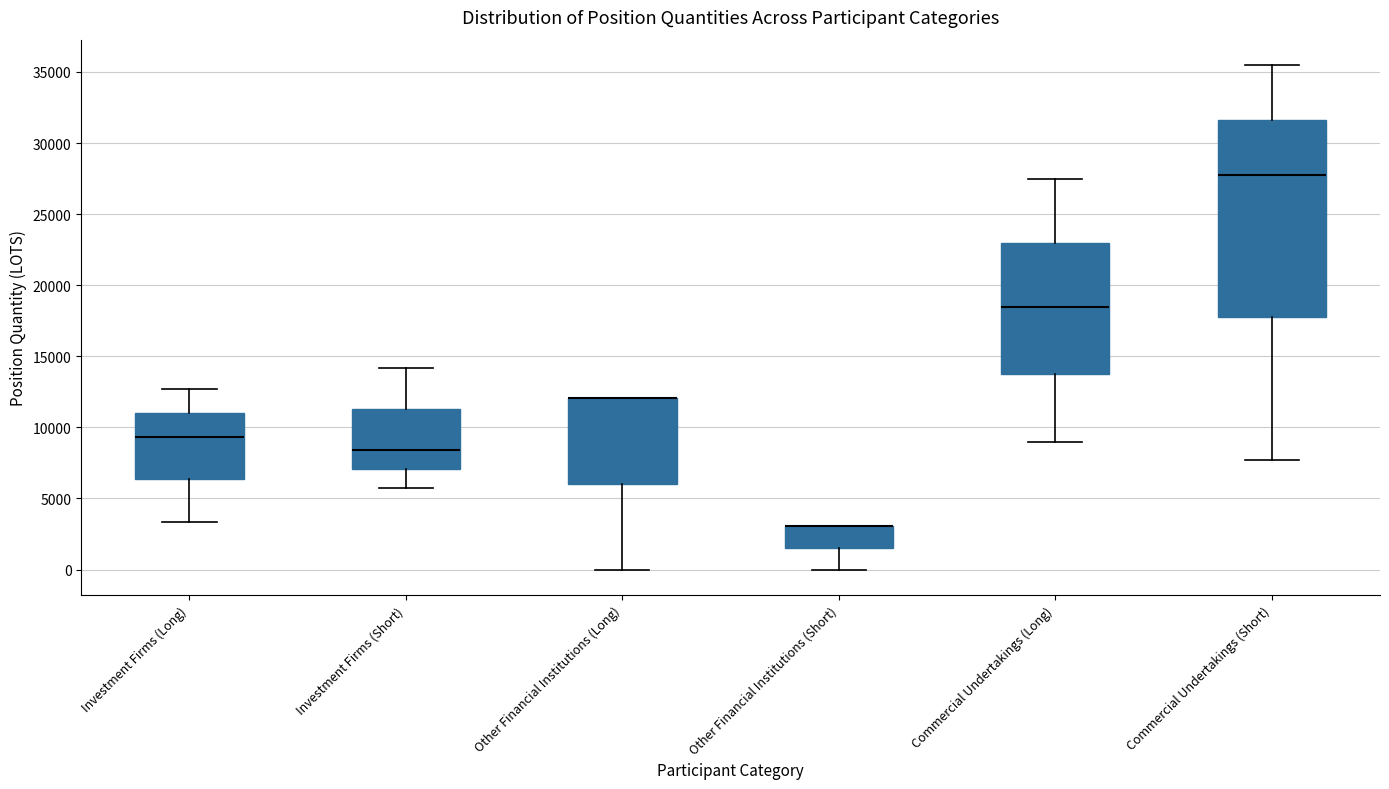

Reading left to right, read every box against the y-axis: the position of its median line, the range the box covers, and the ends of its whiskers. The values are not printed on the chart, so give them approximately, as read against the axis.

Investment Firms (Long): median 9500, box 6500 to 11000, whiskers 3500 to 12500
Investment Firms (Short): median 8500, box 7000 to 11500, whiskers 6000 to 14000
Other Financial Institutions (Long): median 12000 (drawn on the box's upper edge), box 6000 to 12000, whiskers 0 to 12000
Other Financial Institutions (Short): median 3000 (drawn on the box's upper edge), box 1500 to 3000, whiskers 0 to 3000
Commercial Undertakings (Long): median 18500, box 13500 to 23000, whiskers 9000 to 27500
Commercial Undertakings (Short): median 28000, box 17500 to 31500, whiskers 7500 to 35500